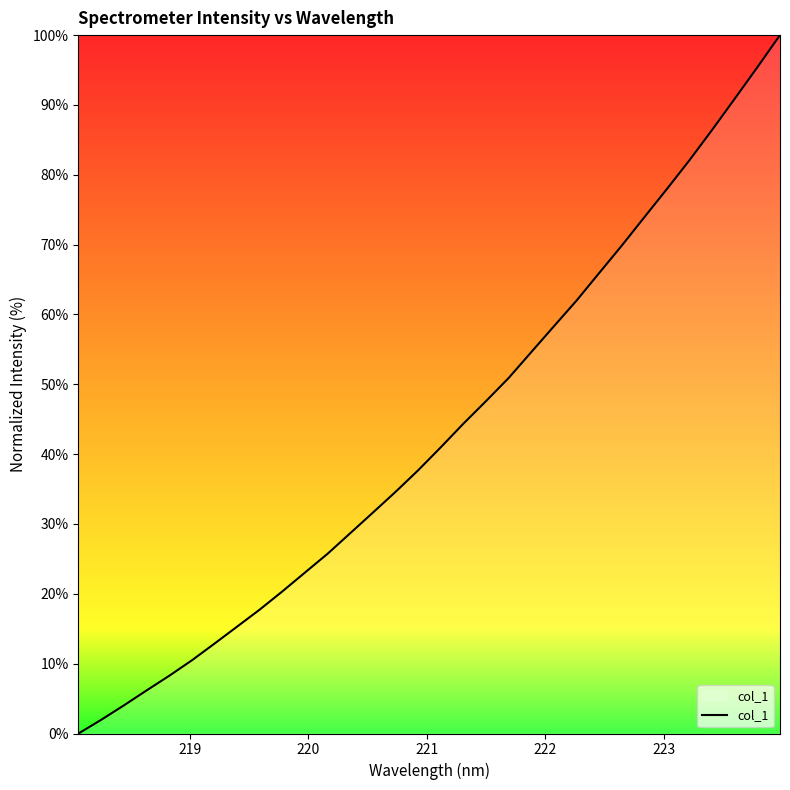

Is this an area chart (filled region under the line)?

No